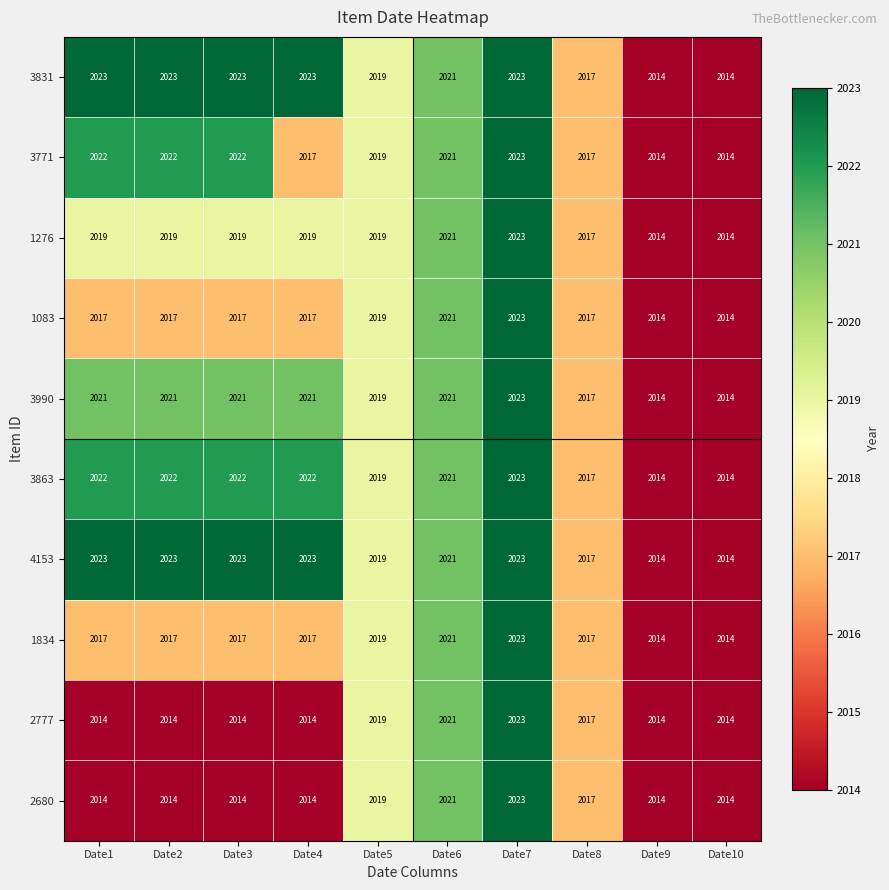

What is the difference between the 1276 values at Date2 and Date7?

4